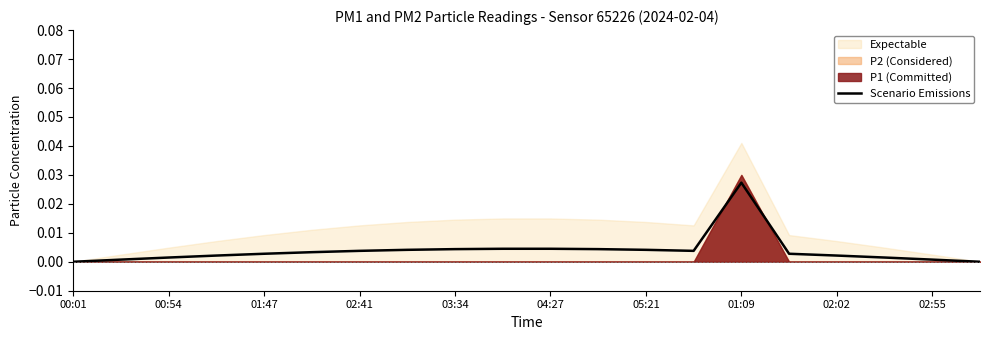

Which category has the highest value in the Scenario Emissions series?

01:09